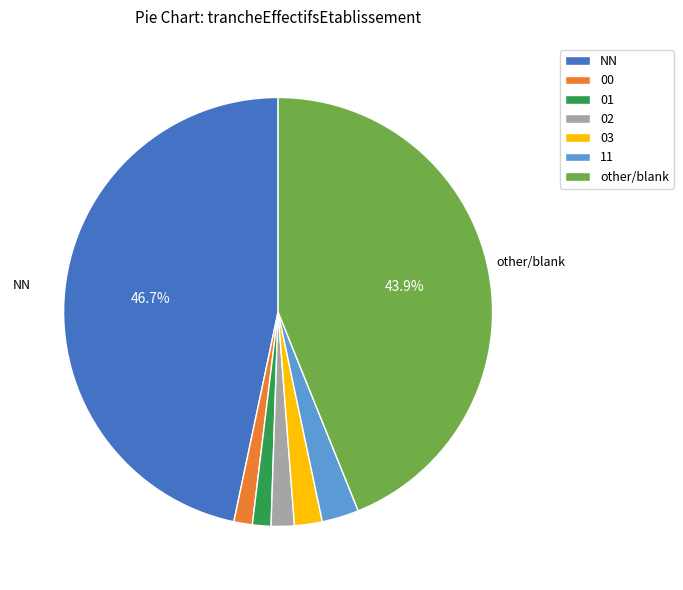

Which category has the biggest portion of the pie?

NN